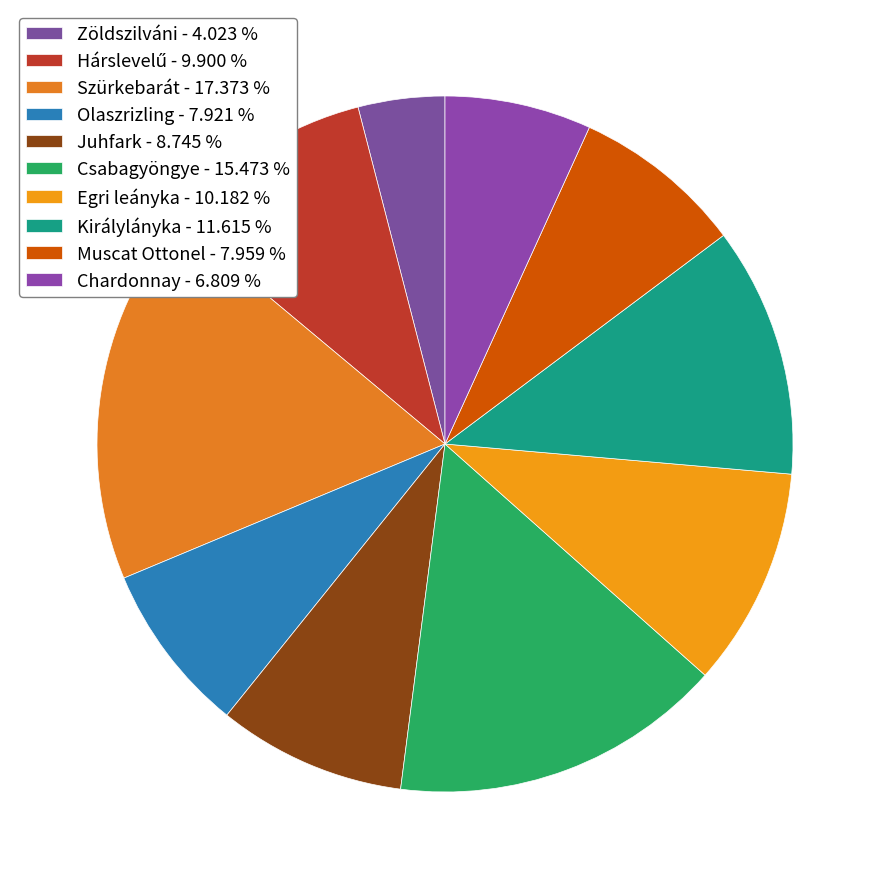

Does Csabagyöngye represent more than half of the total?

No